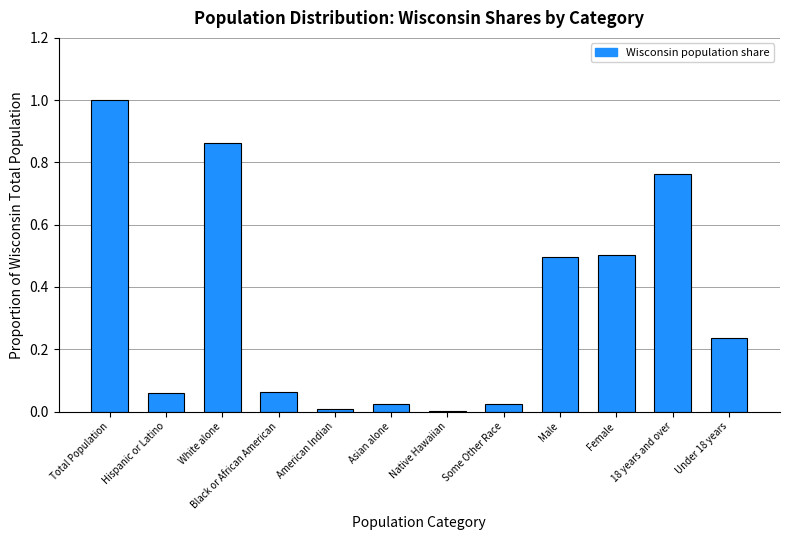

Which has a higher value, Female or Native Hawaiian?

Female